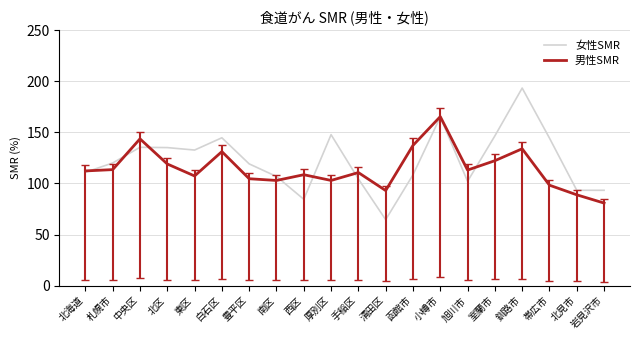

What position from the left is 厚別区?

10